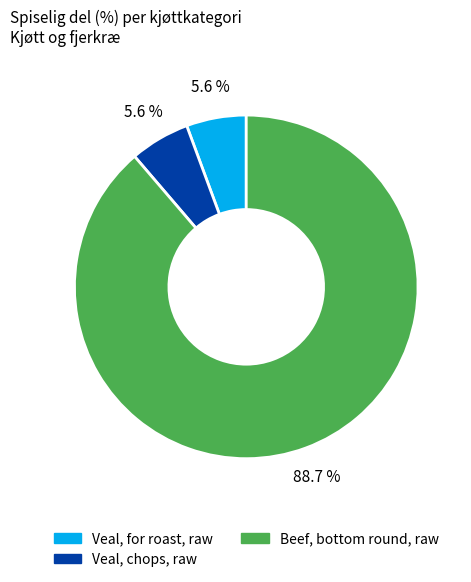

Does any single category account for the majority?

Yes